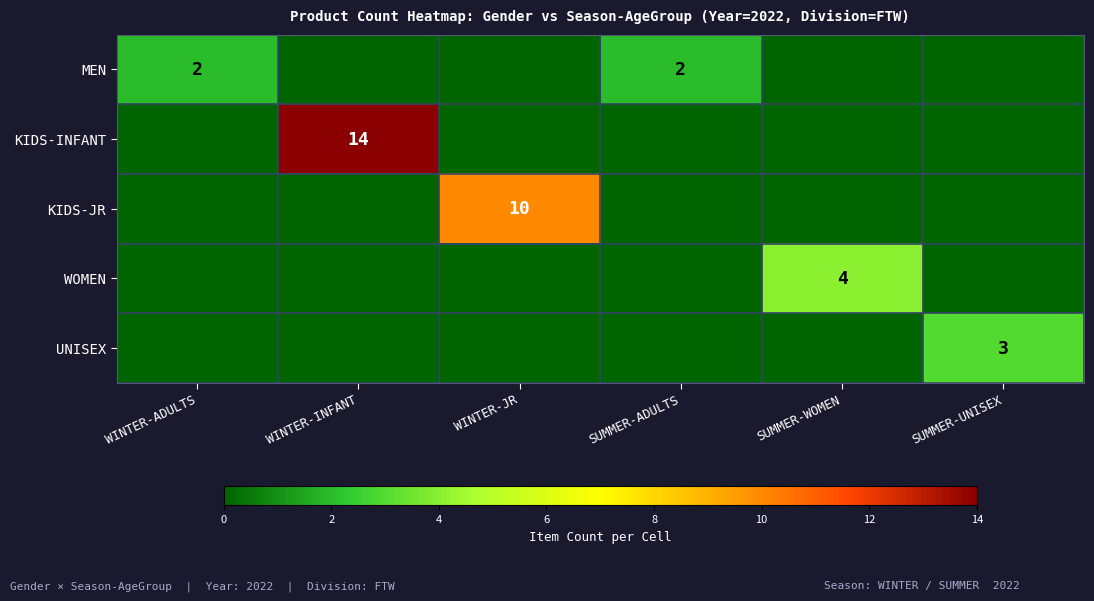

What is the total value across all series at SUMMER-WOMEN?

4